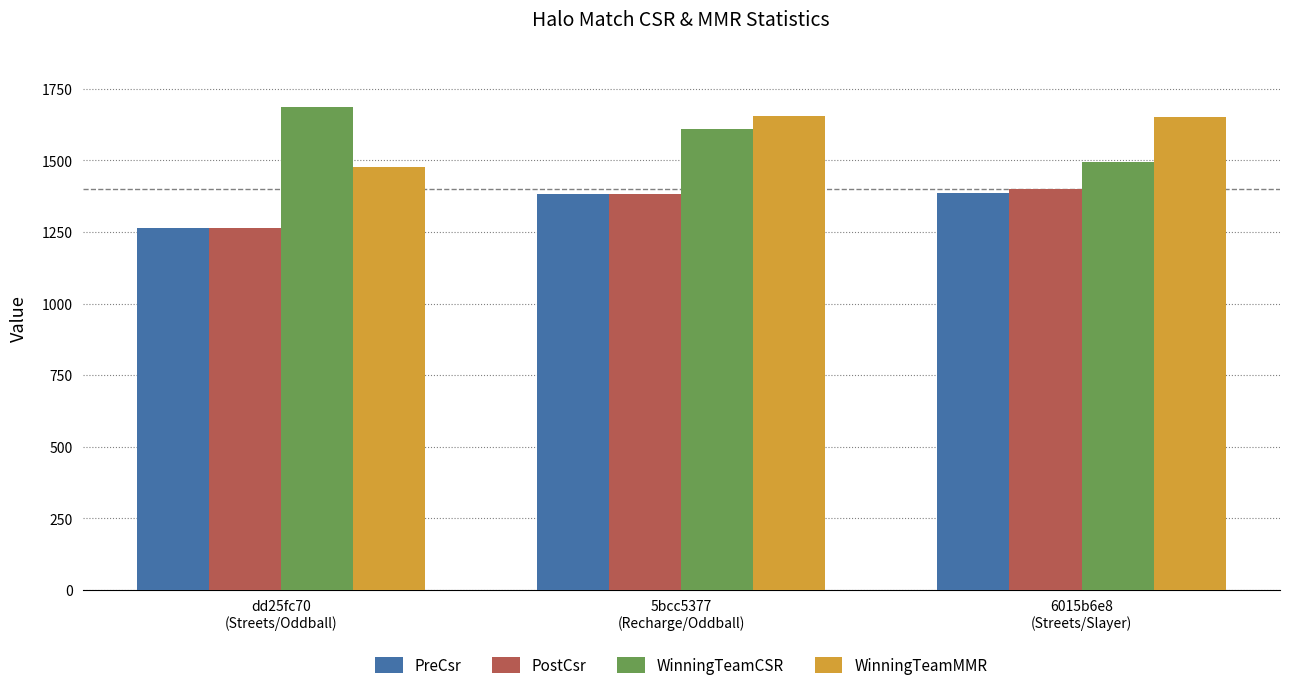

Rank the categories by PostCsr value from highest to lowest.

6015b6e8
(Streets/Slayer), 5bcc5377
(Recharge/Oddball), dd25fc70
(Streets/Oddball)